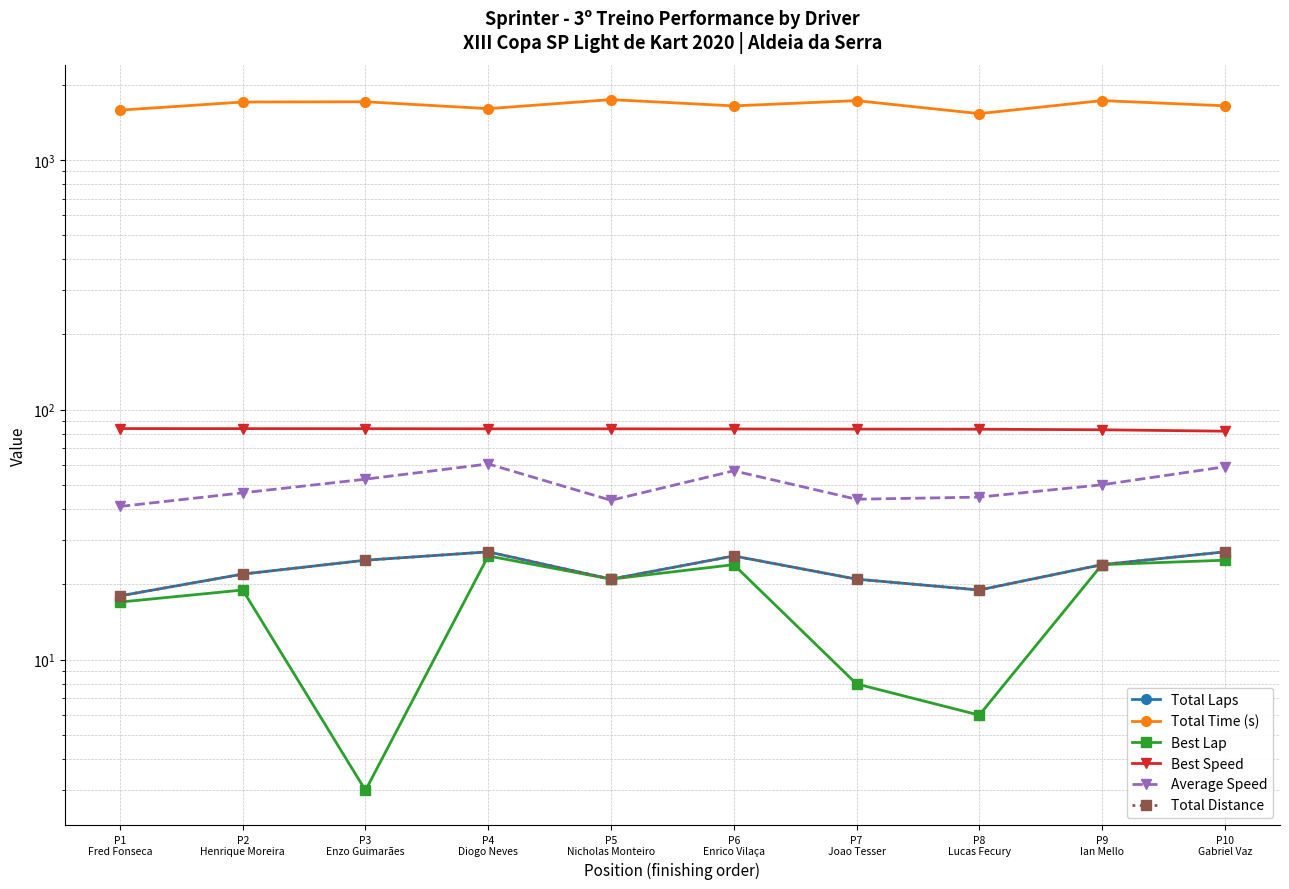

What is the minimum value for Total Laps?

18.0